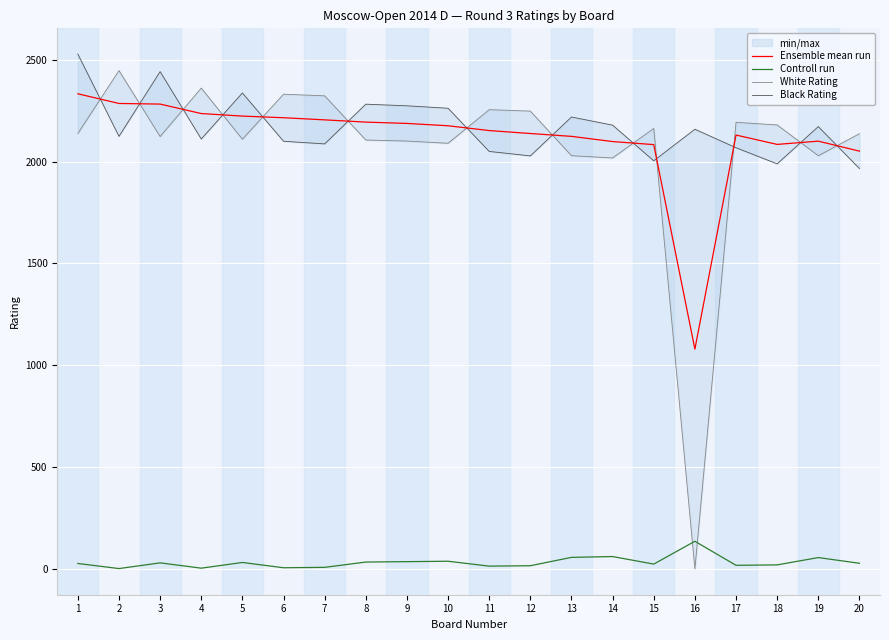

How many categories are shown in the chart?

20